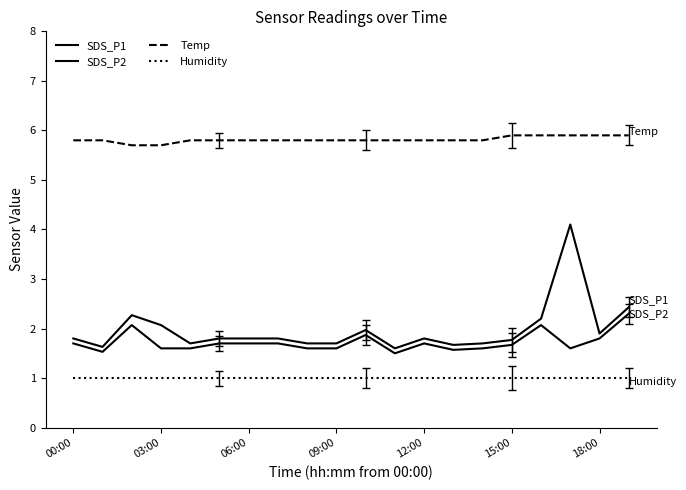

Reading left to right, transcribe all the data shown in this chart.

SDS_P1: 1.8	1.6	2.3	2.1	1.7	1.8	1.8	1.8	1.7	1.7	2.0	1.6	1.8	1.7	1.7	1.8	2.2	4.1	1.9	2.4
SDS_P2: 1.7	1.5	2.1	1.6	1.6	1.7	1.7	1.7	1.6	1.6	1.9	1.5	1.7	1.6	1.6	1.7	2.1	1.6	1.8	2.3
Temp: 5.8	5.8	5.7	5.7	5.8	5.8	5.8	5.8	5.8	5.8	5.8	5.8	5.8	5.8	5.8	5.9	5.9	5.9	5.9	5.9
Humidity: 1.0	1.0	1.0	1.0	1.0	1.0	1.0	1.0	1.0	1.0	1.0	1.0	1.0	1.0	1.0	1.0	1.0	1.0	1.0	1.0